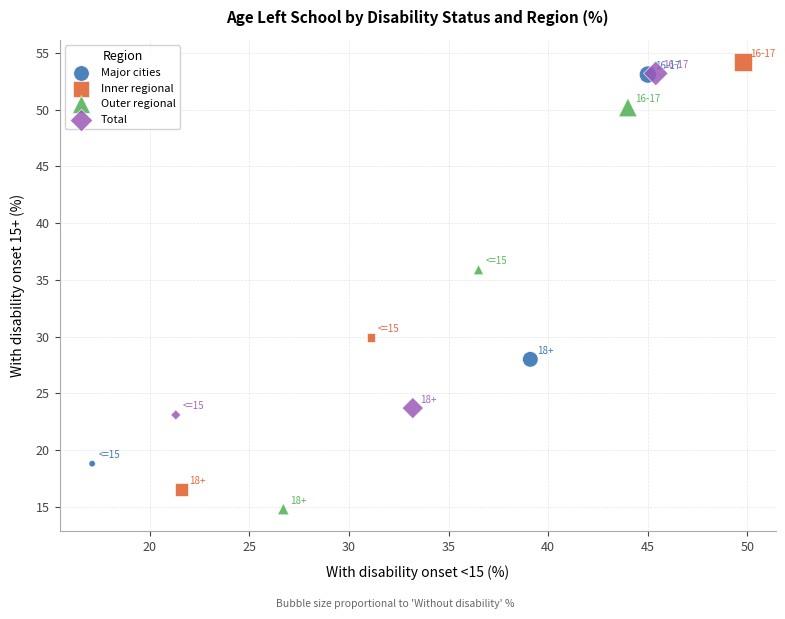

Which series has the largest Y range (max minus min)?

Inner regional